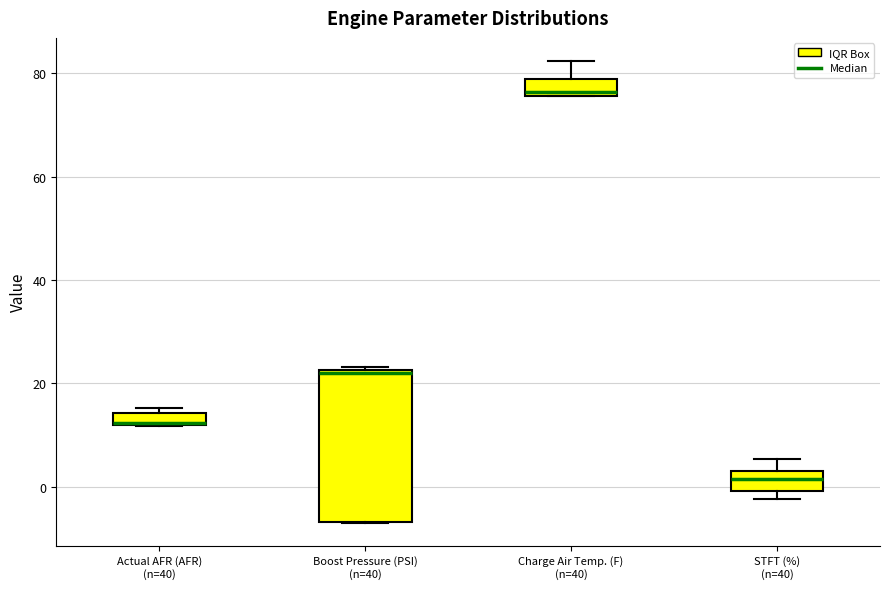

Comparing the boxes themselves (not the whiskers), which one is the tallest?

Boost Pressure (PSI) (n=40)